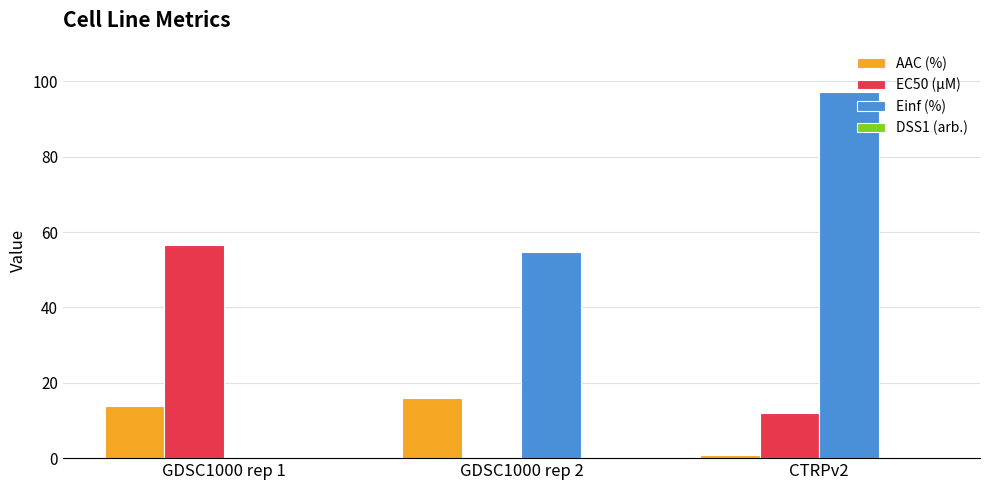

Which label corresponds to the largest value in the chart?

CTRPv2